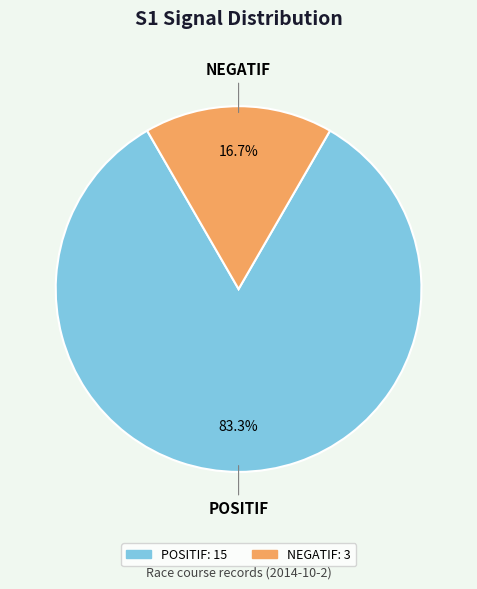

What percentage is the POSITIF slice, to the nearest percent?

83%